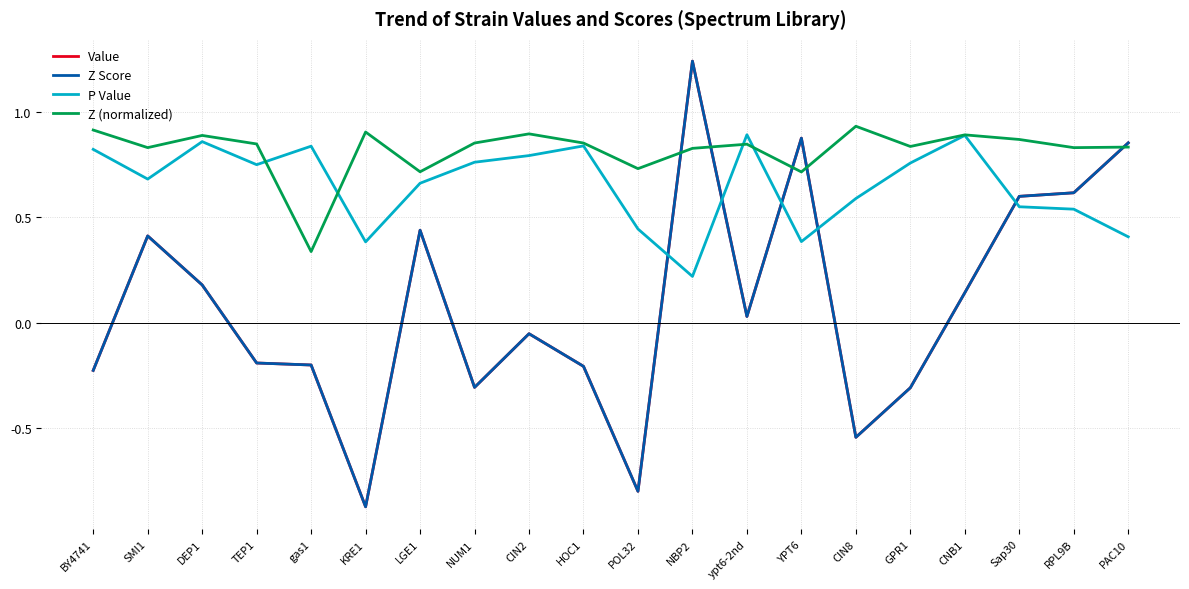

Where is the first local minimum for P Value?

SMI1